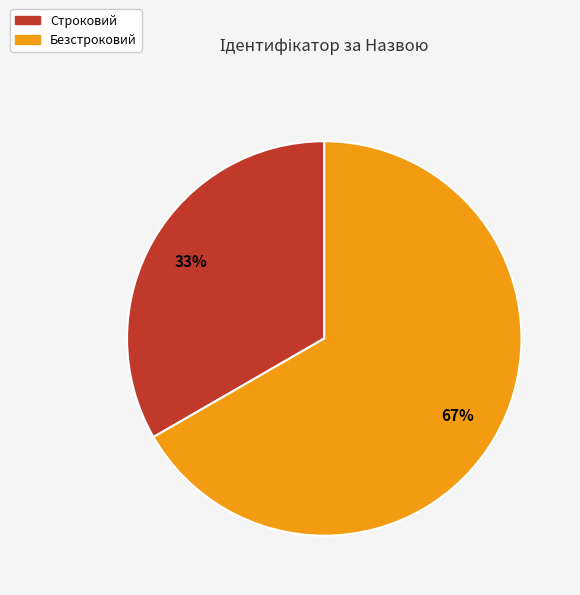

Count the number of slices in the pie.

2